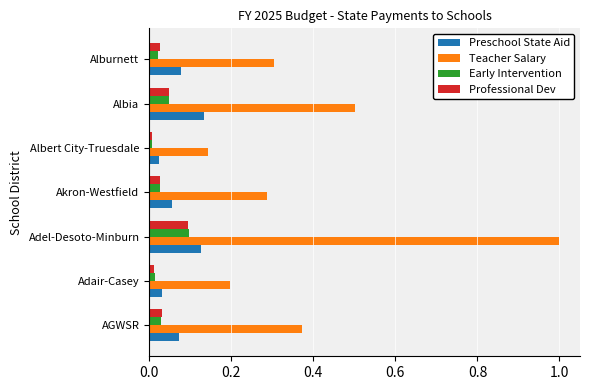

Which series has the largest total across all categories?

Teacher Salary